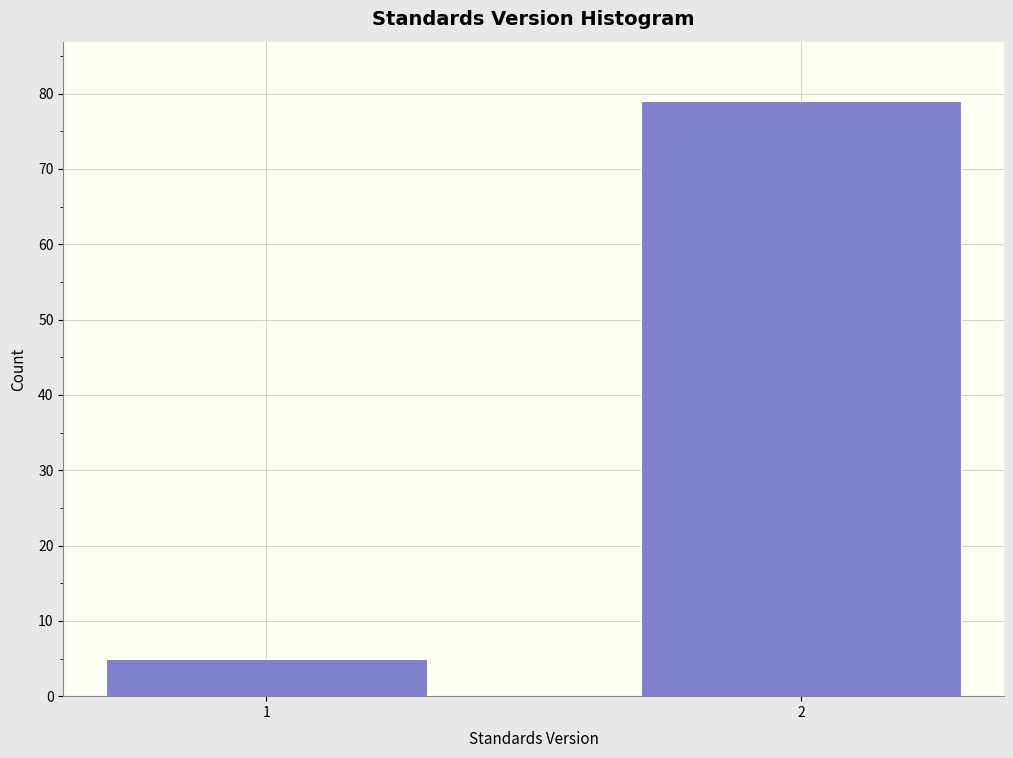

Reading left to right, what are all the values shown in this chart?

5	79